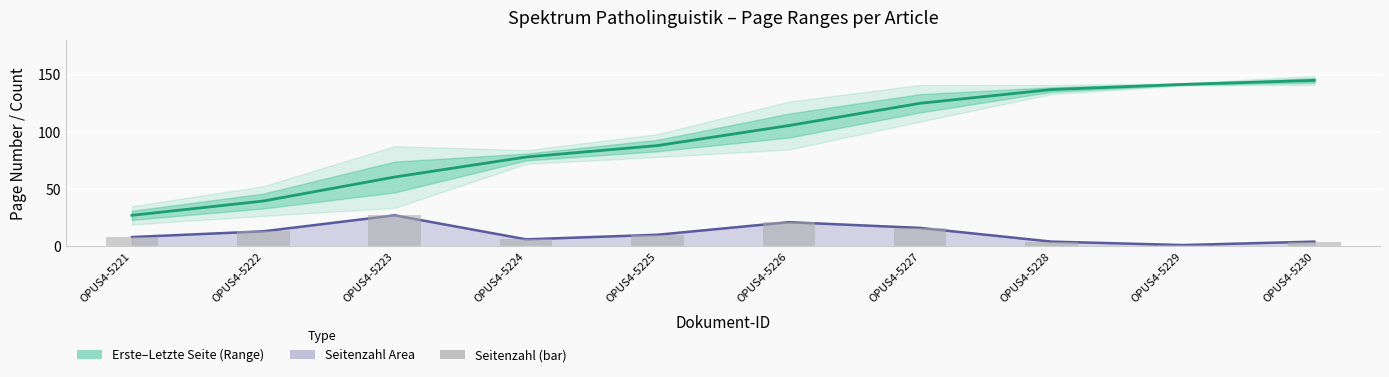

Rank the series at OPUS4-5230 from lowest to highest value.

Seitenzahl line, Seitenzahl (bar), Midpoint (Range)